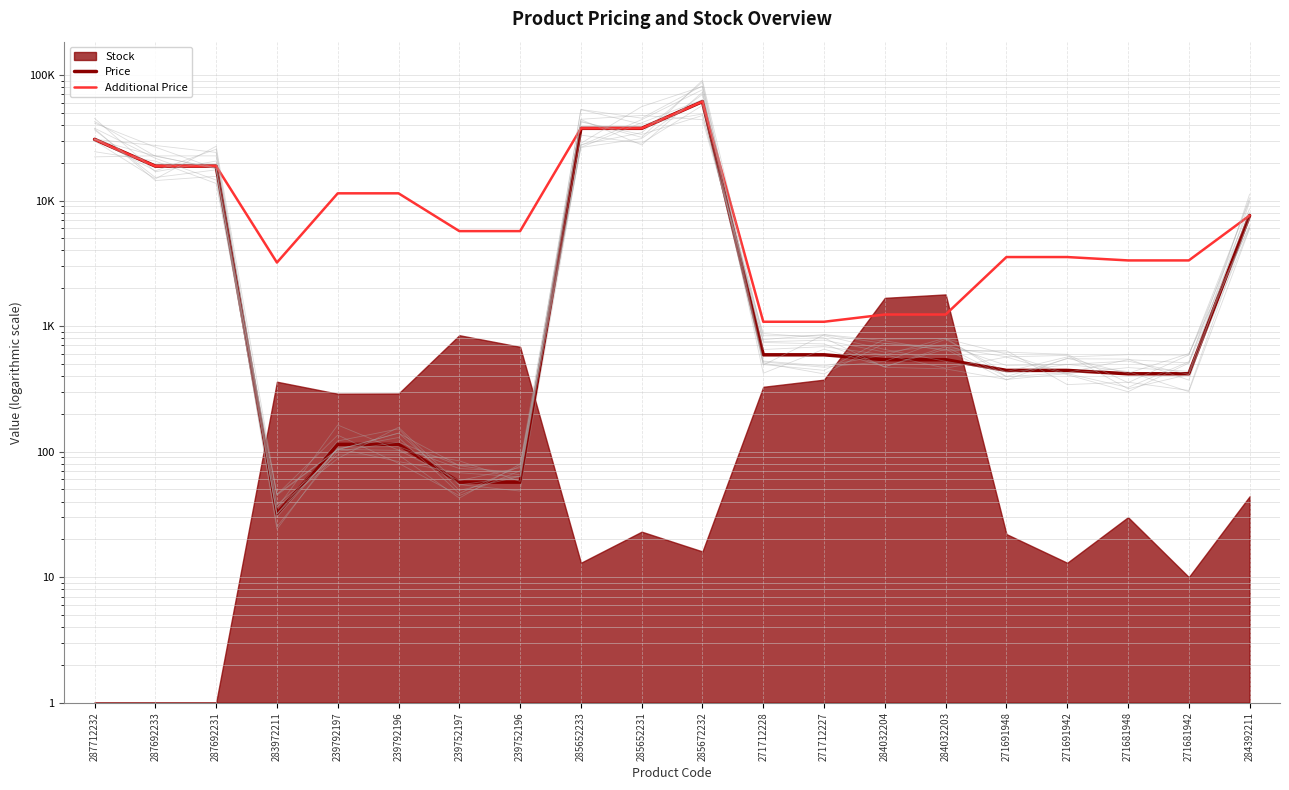

True or false: Price and Additional Price intersect in this chart.

False